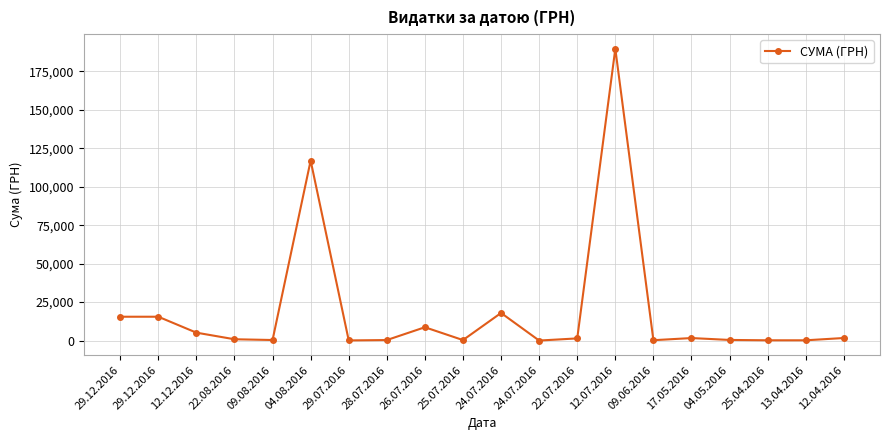

How many distinct data groups are displayed?

1